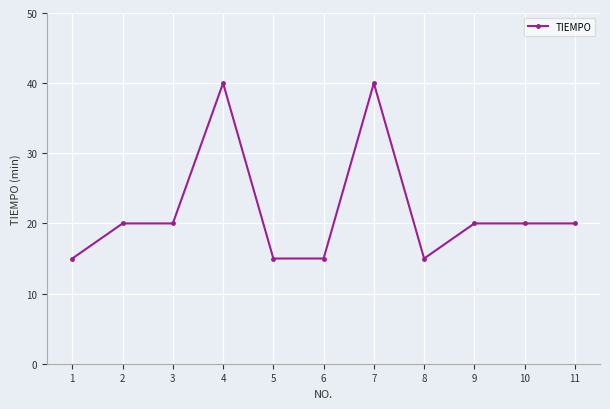

What is the difference between the second highest and second lowest values?

25